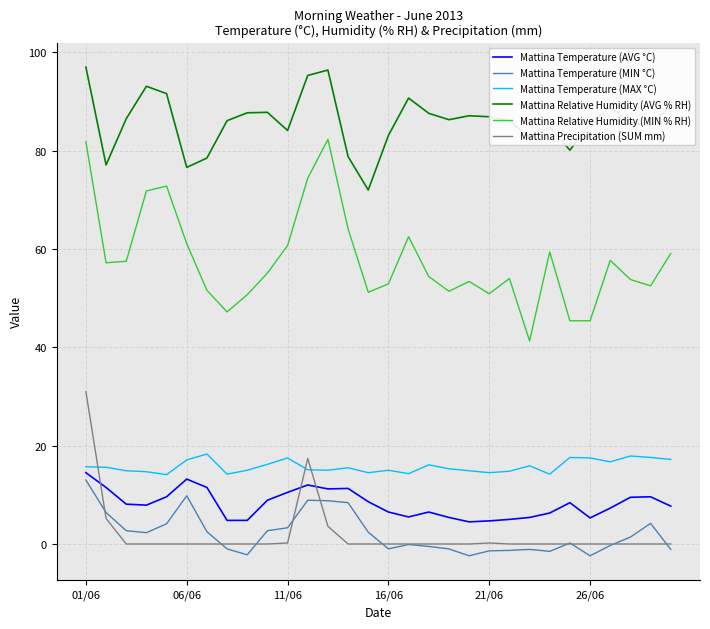

What is the average value of the Mattina Relative Humidity (AVG % RH) series?

85.9